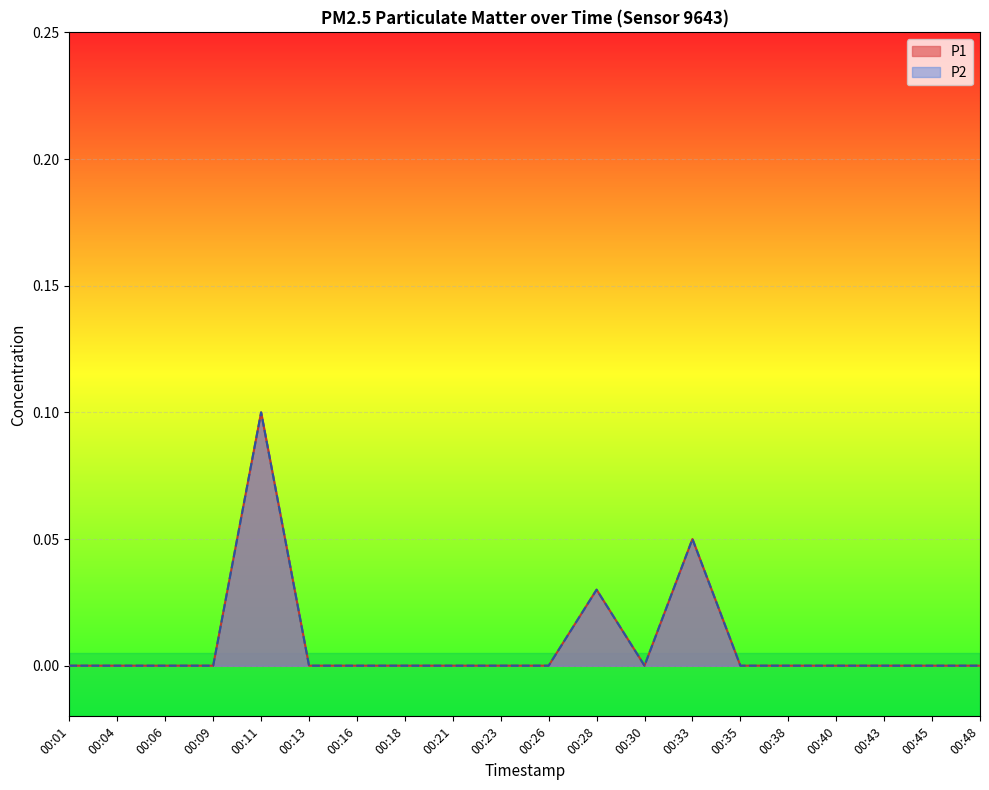

What is the difference between the maximum and minimum values in the P1 series?

0.1